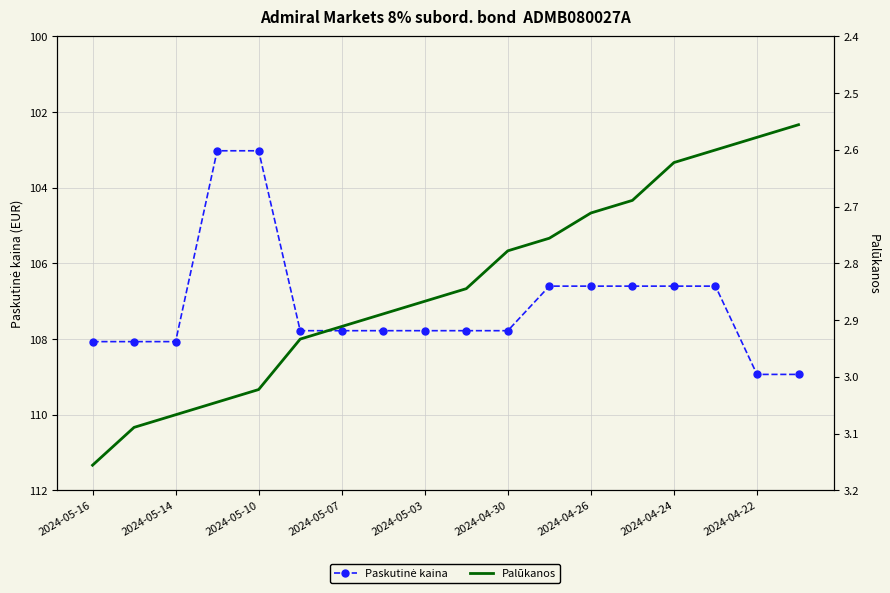

List the series in order of their peak value, highest first.

Paskutinė kaina, Palūkanos